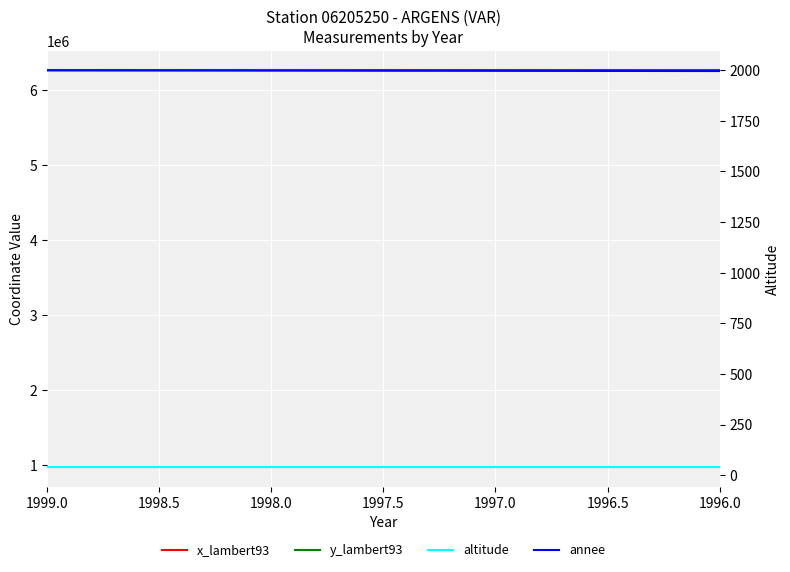

At how many categories does at least one series exceed 3334515?

4